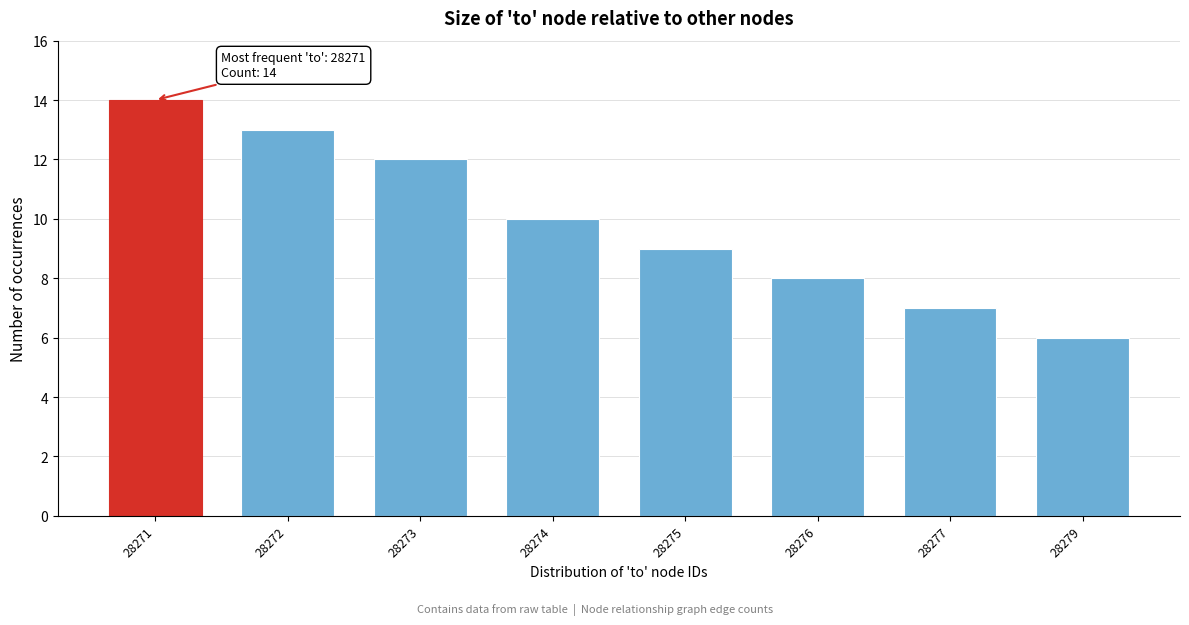

Reading left to right, transcribe all the data shown in this chart.

14	13	12	10	9	8	7	6